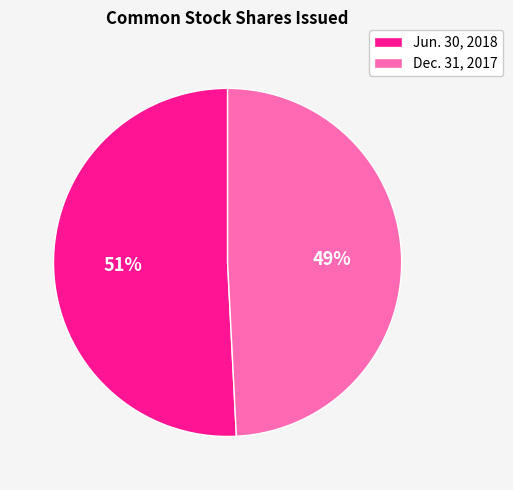

True or false: Dec. 31, 2017 accounts for 49% of the total.

True